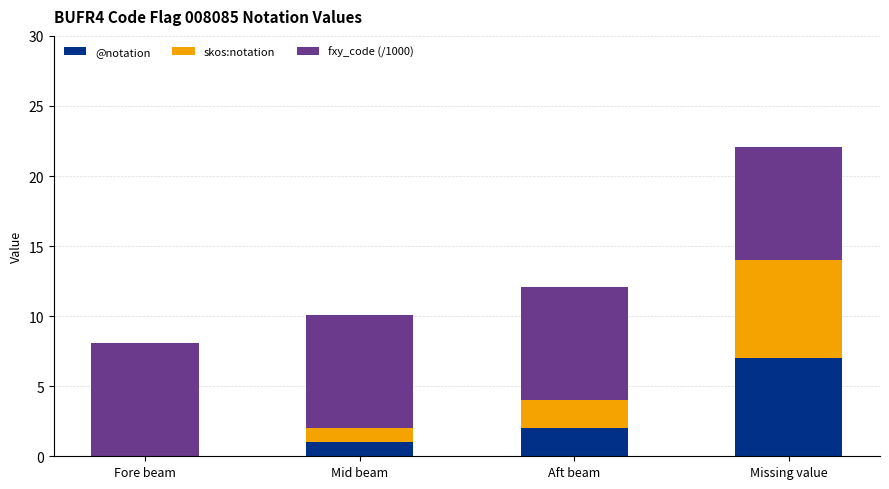

At which category is the sum across all series the highest?

Missing value